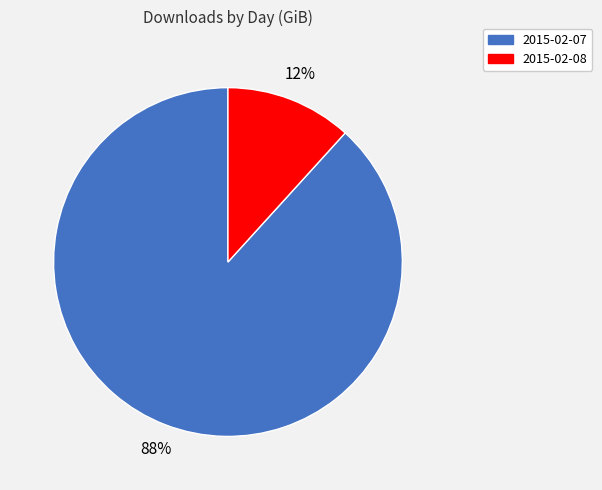

To the nearest percent, what portion does 2015-02-07 represent?

88%